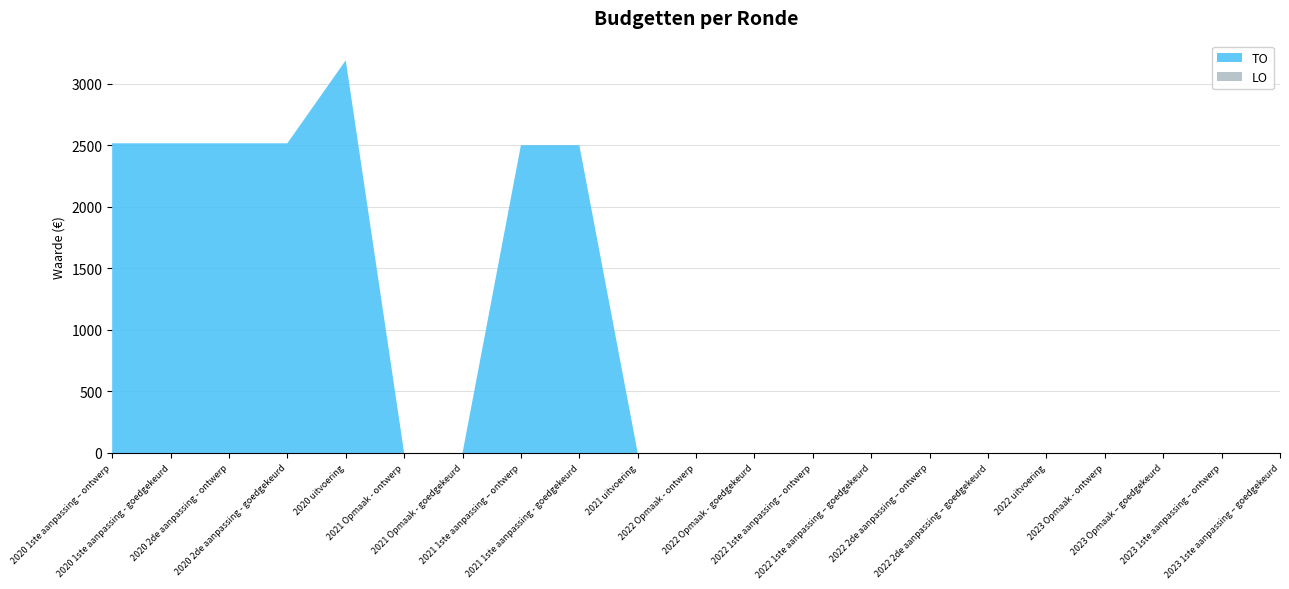

Reading left to right, what are all the values shown in this chart?

TO: 2515	2515	2515	2515	3189	0	0	2500	2500	0	0	0	0	0	0	0	0	0	0	0	0
LO: 0	0	0	0	0	0	0	0	0	0	0	0	0	0	0	0	0	0	0	0	0